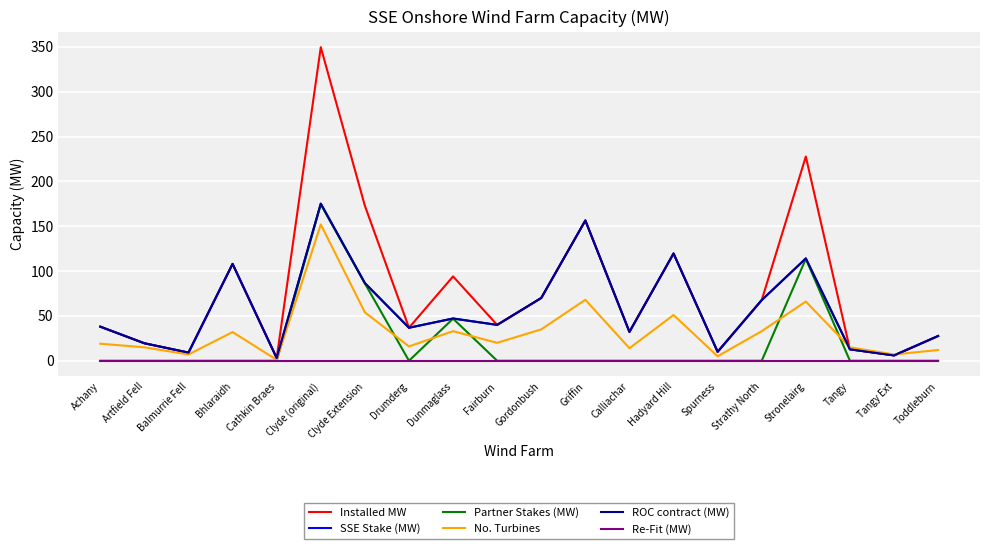

Which series has the largest total across all categories?

Installed MW